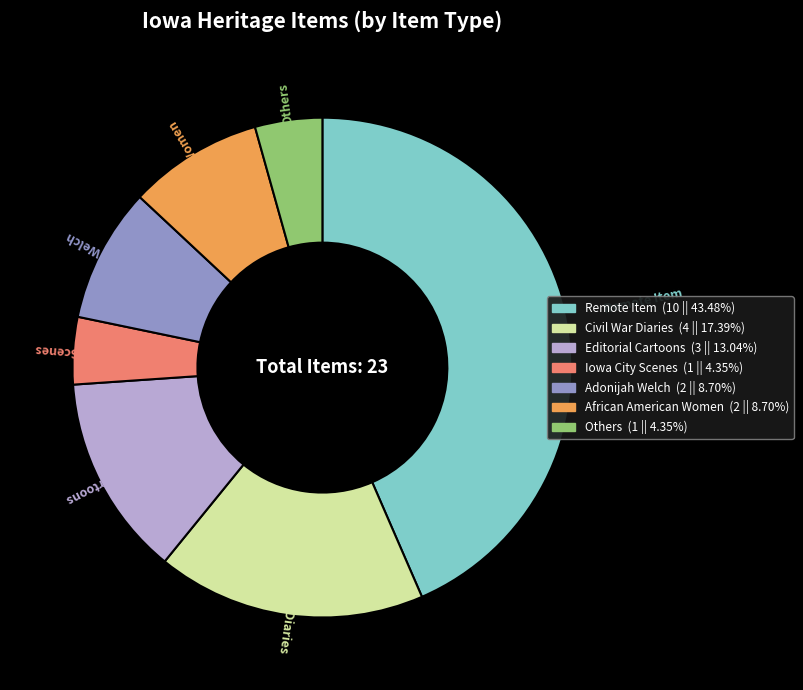

Is there any slice that represents more than half of the pie?

No